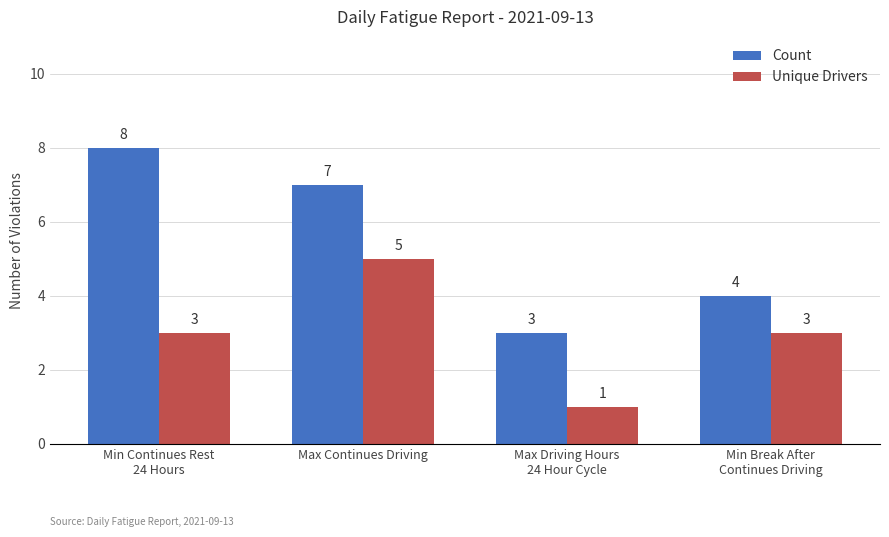

Between Min Continues Rest
24 Hours and Max Driving Hours
24 Hour Cycle, which series saw the biggest shift?

Count